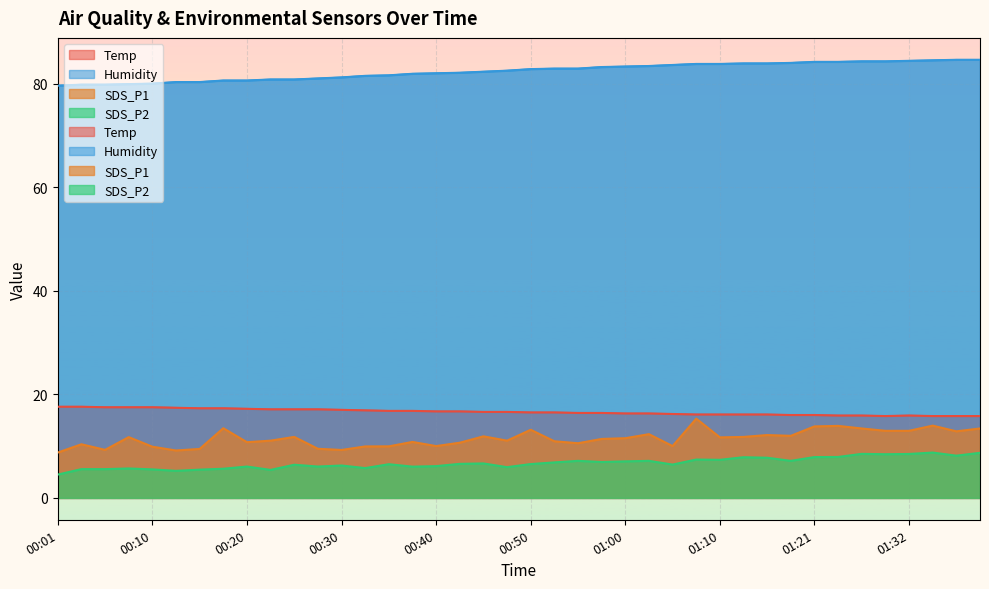

In SDS_P1, how many points are lower than both neighbors (excluding endpoints)?

11